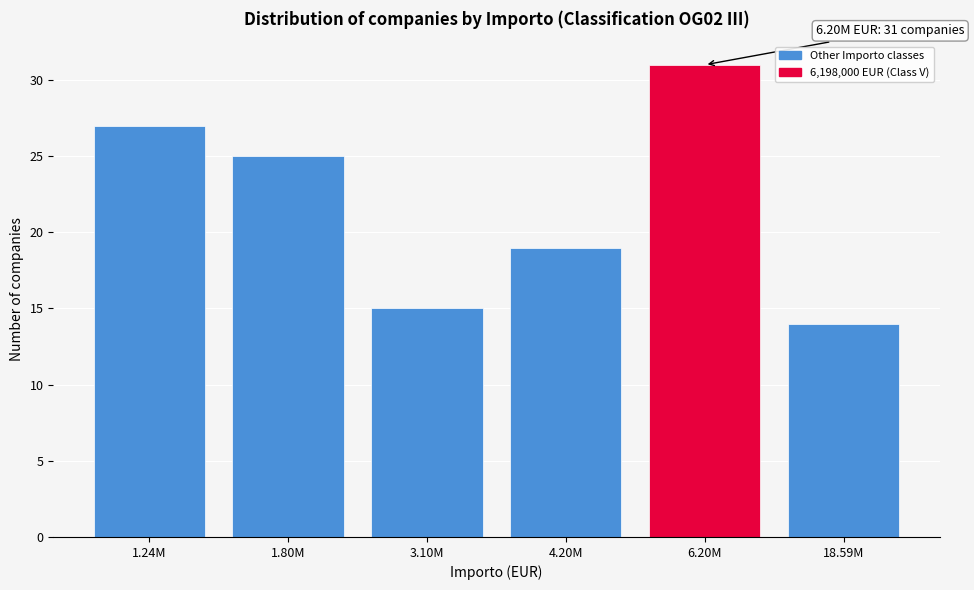

Reading left to right, transcribe all the data shown in this chart.

1.24M=27	1.80M=25	3.10M=15	4.20M=19	6.20M=31	18.59M=14